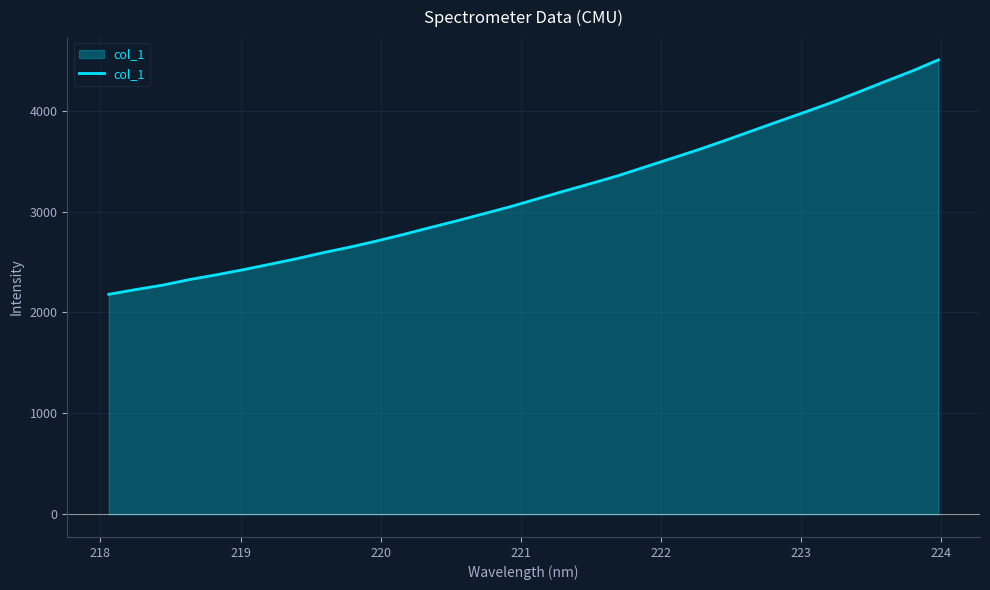

What is the greatest value displayed?

4503.9